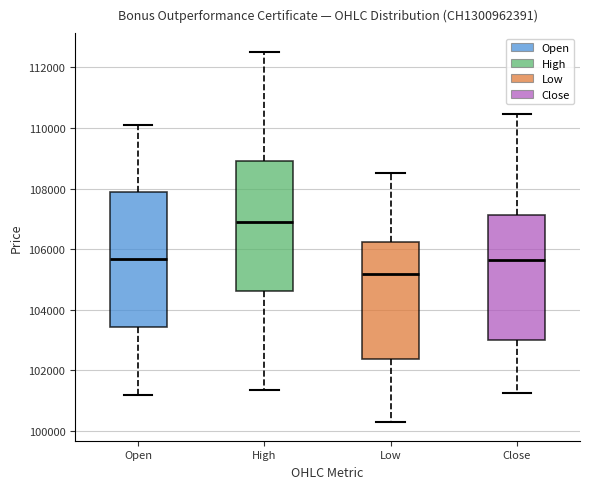

Which box's median line is the highest?

High